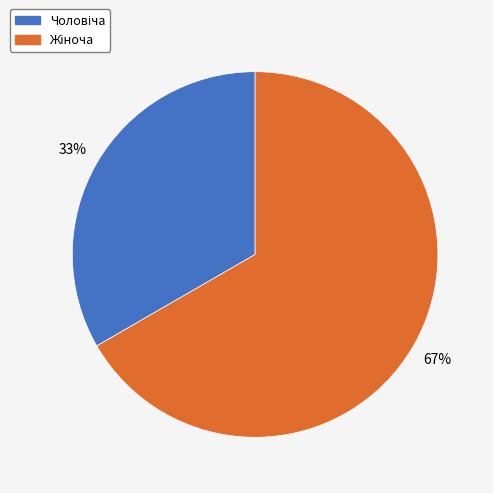

How many slices are in this pie chart?

2